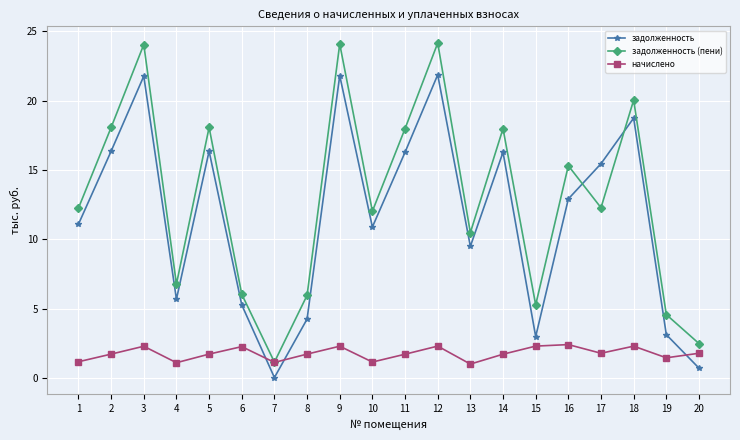

What is the value of the задолженность point at the 4th from the left?

5.7